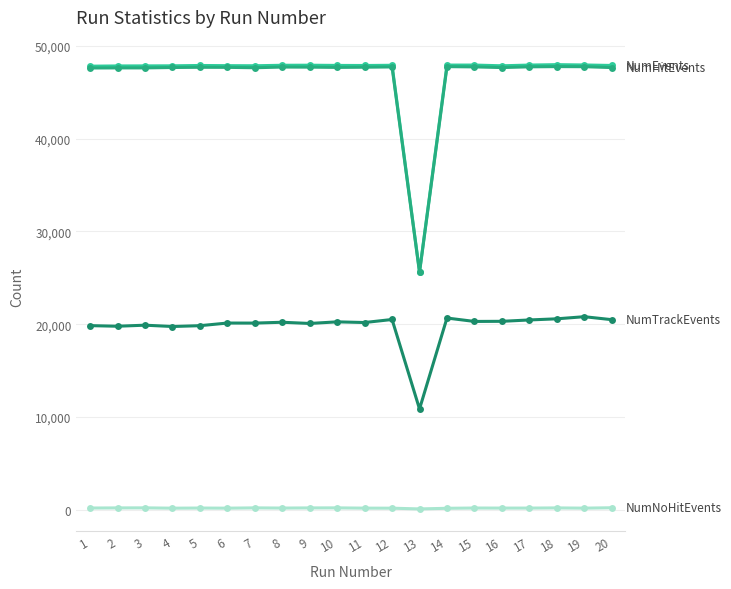

How many lines are shown in the chart?

4